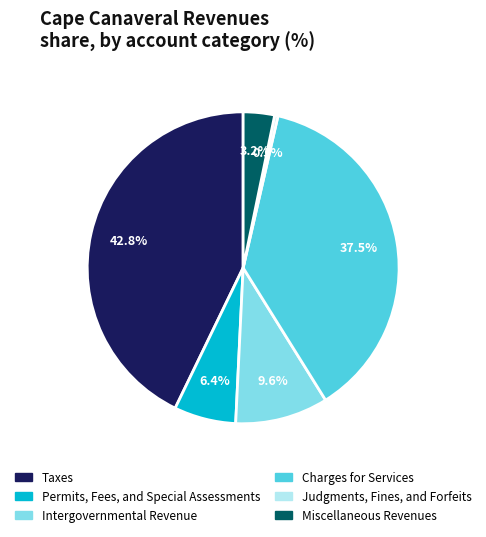

To the nearest percent, what portion does Permits, Fees, and Special Assessments represent?

6%